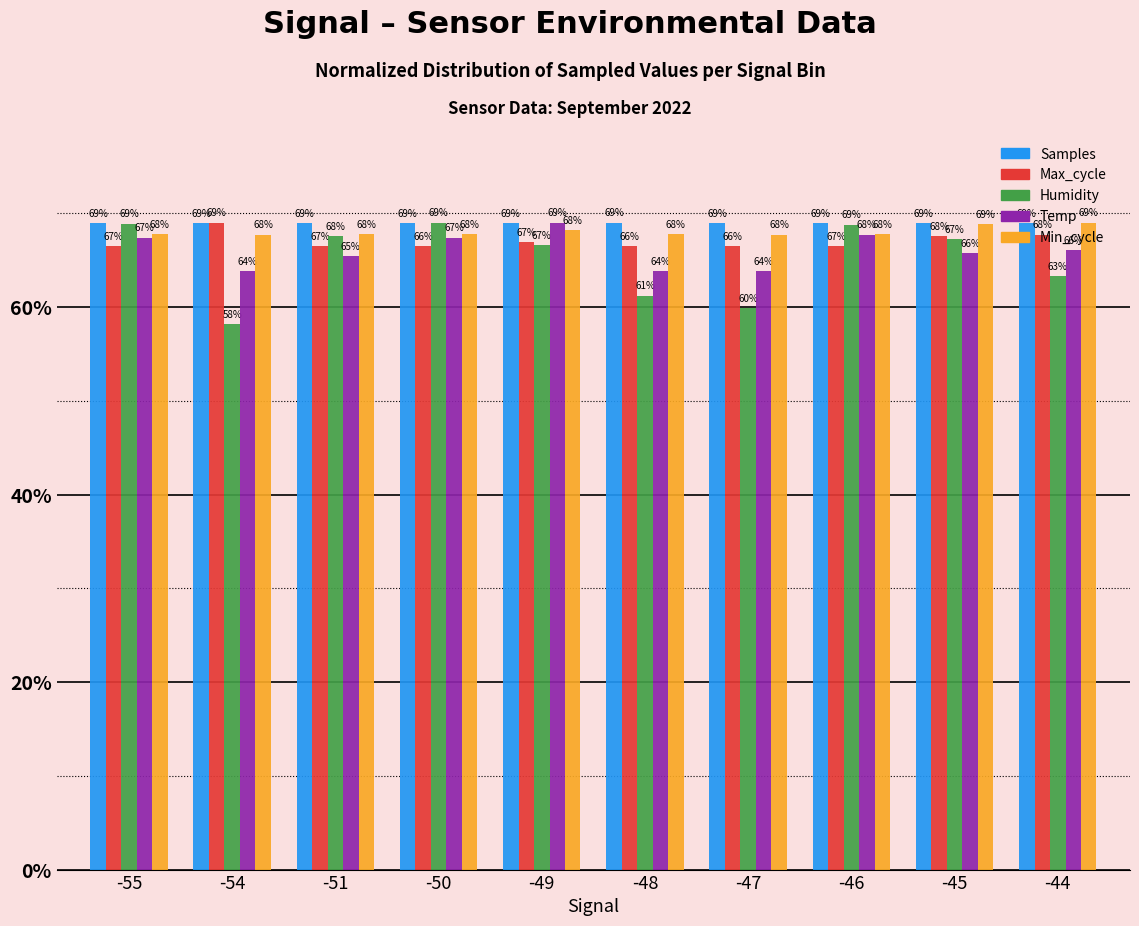

What is the average value of the Samples series?

68.9